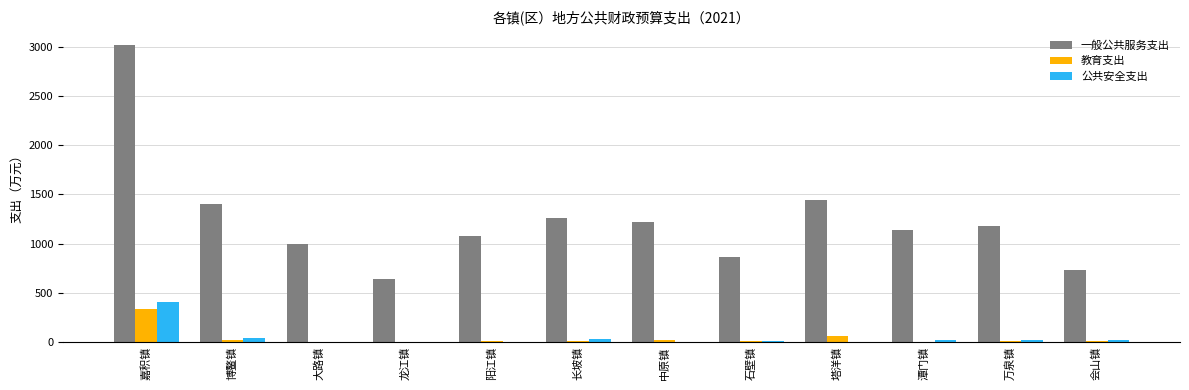

At which category is the sum across all series the highest?

嘉积镇